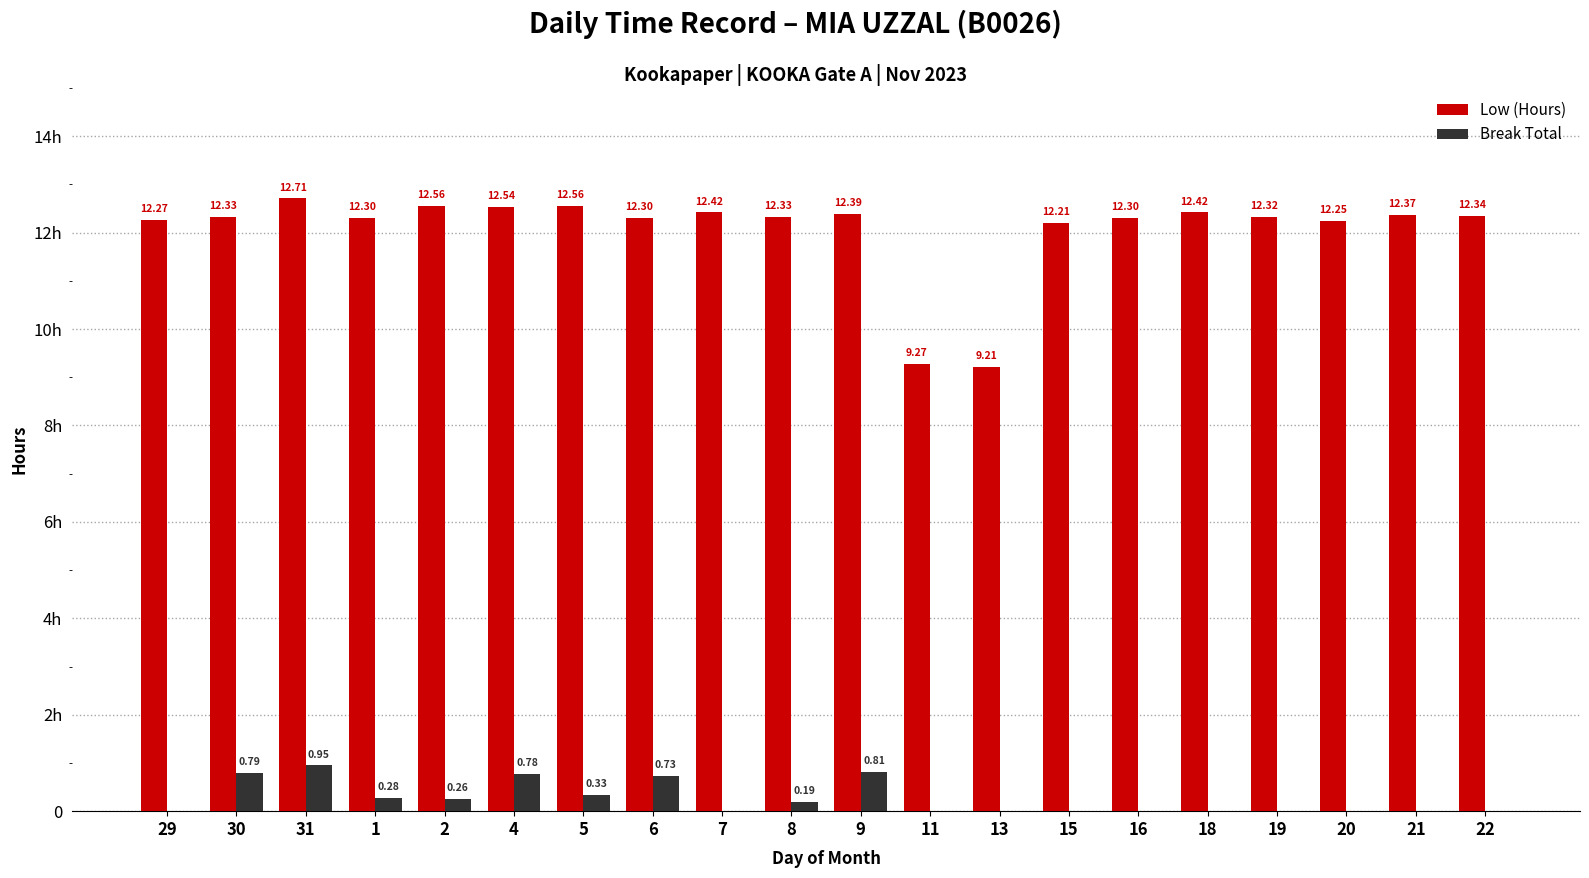

What is the value of the Low (Hours) bar at the 10th from the left?

12.3